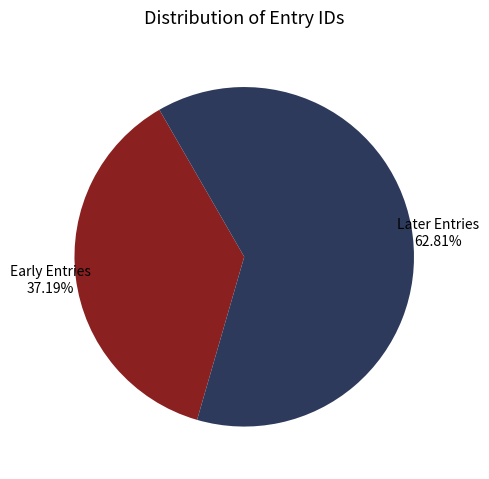

Is there any slice that represents more than half of the pie?

Yes